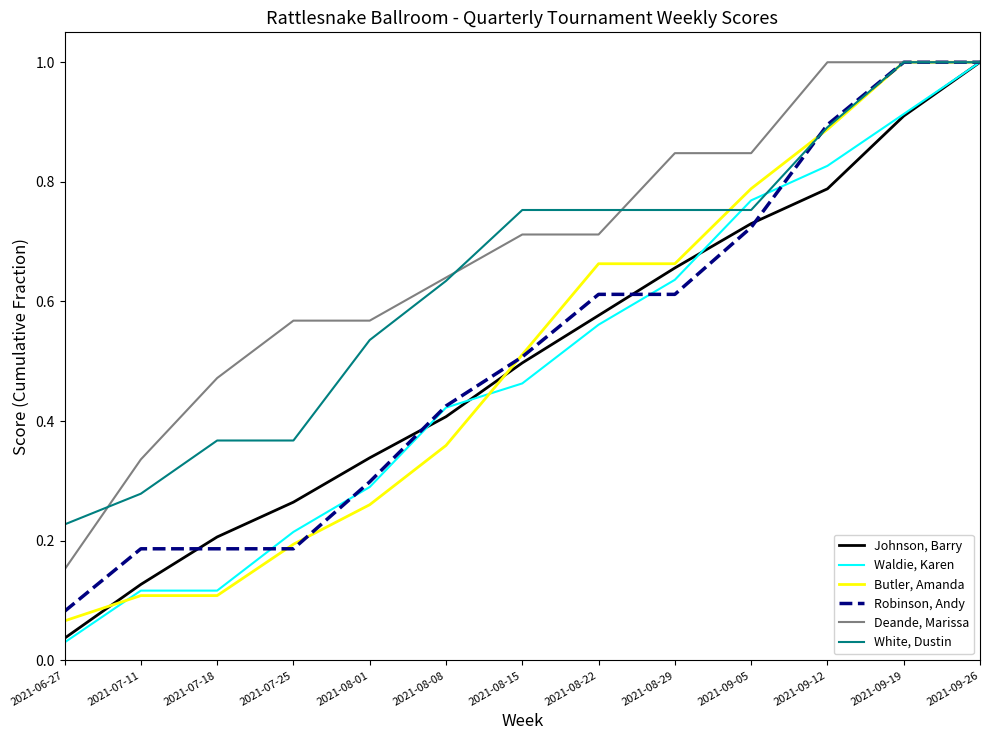

What is the total value across all series at 2021-09-12?

5.3